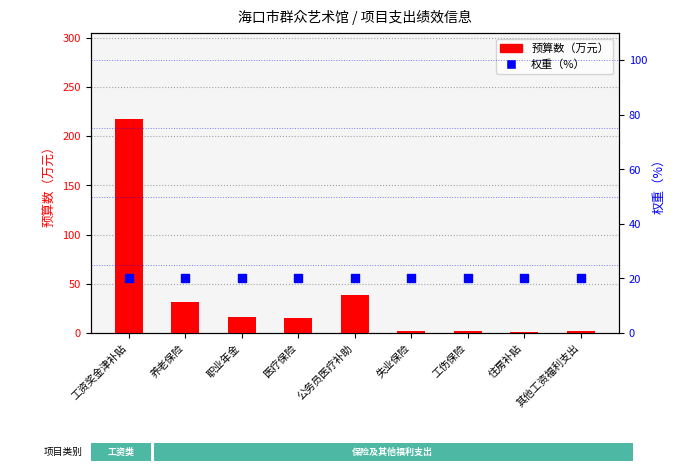

Which series has the largest Y range (max minus min)?

预算数